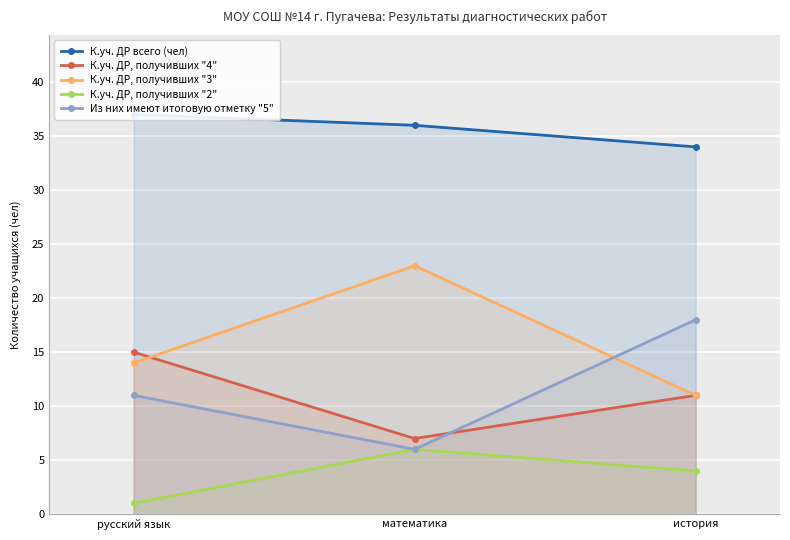

What is the average value of the К.уч. ДР всего (чел) series?

36